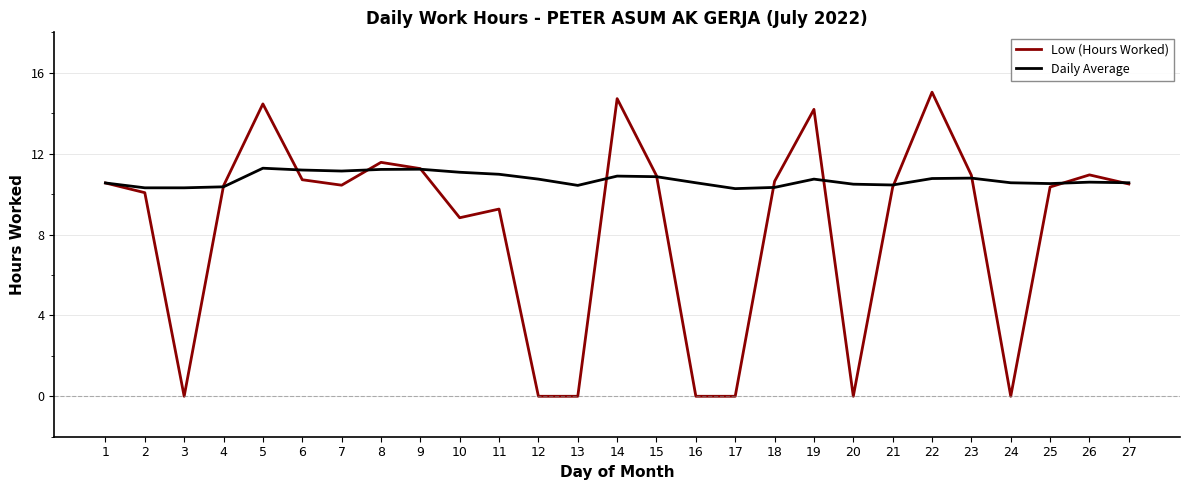

At which category does Low (Hours Worked) reach its first local peak?

5